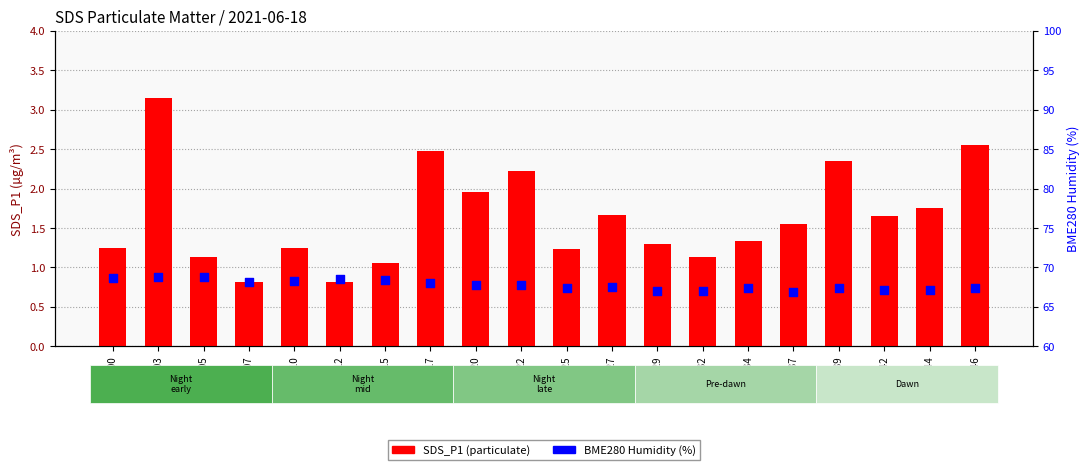

Which series has the largest total across all categories?

BME280 Humidity